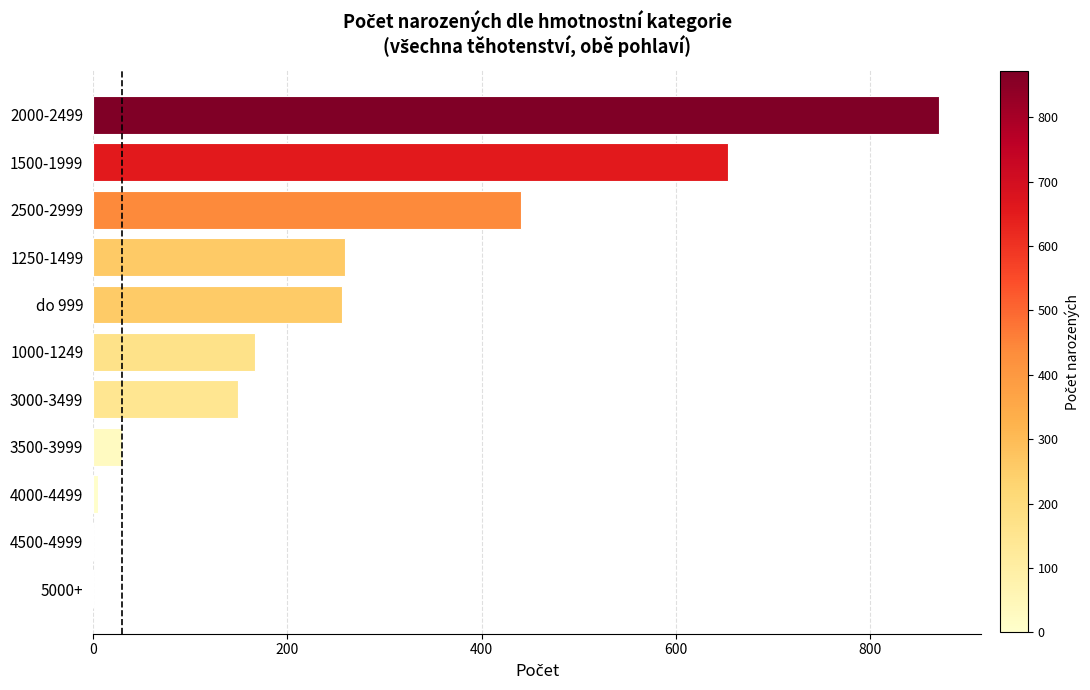

The chart shows a value of 654 at 1500-1999. True or false?

True